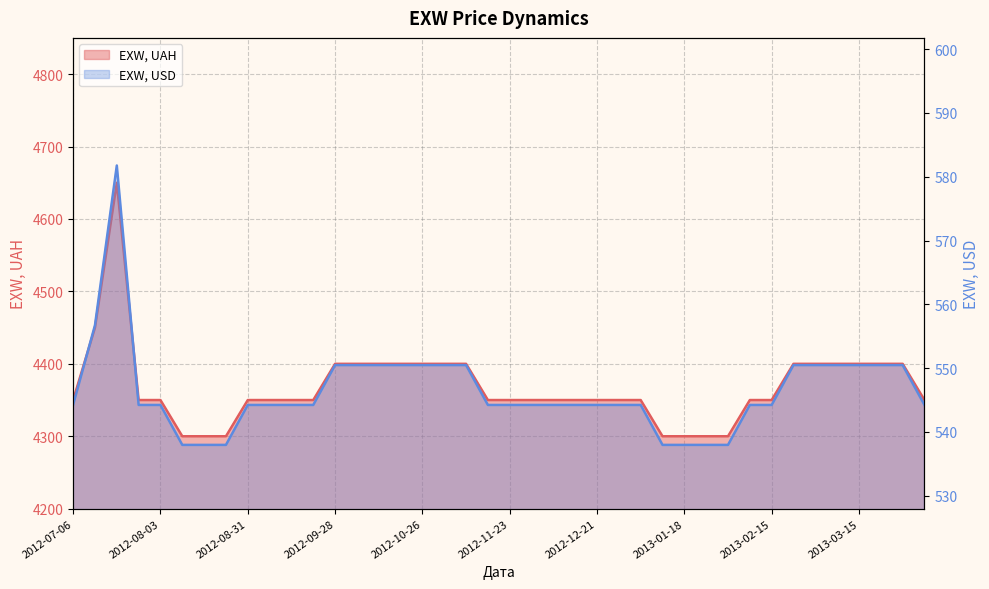

What position from the right is 2012-08-17?

34